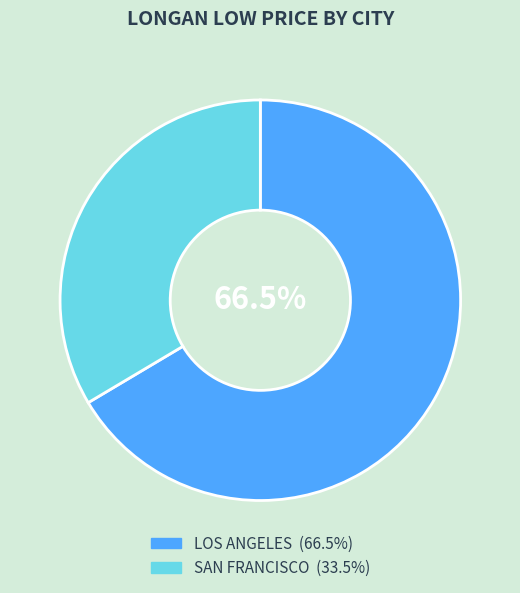

How many segments does this pie chart have?

2